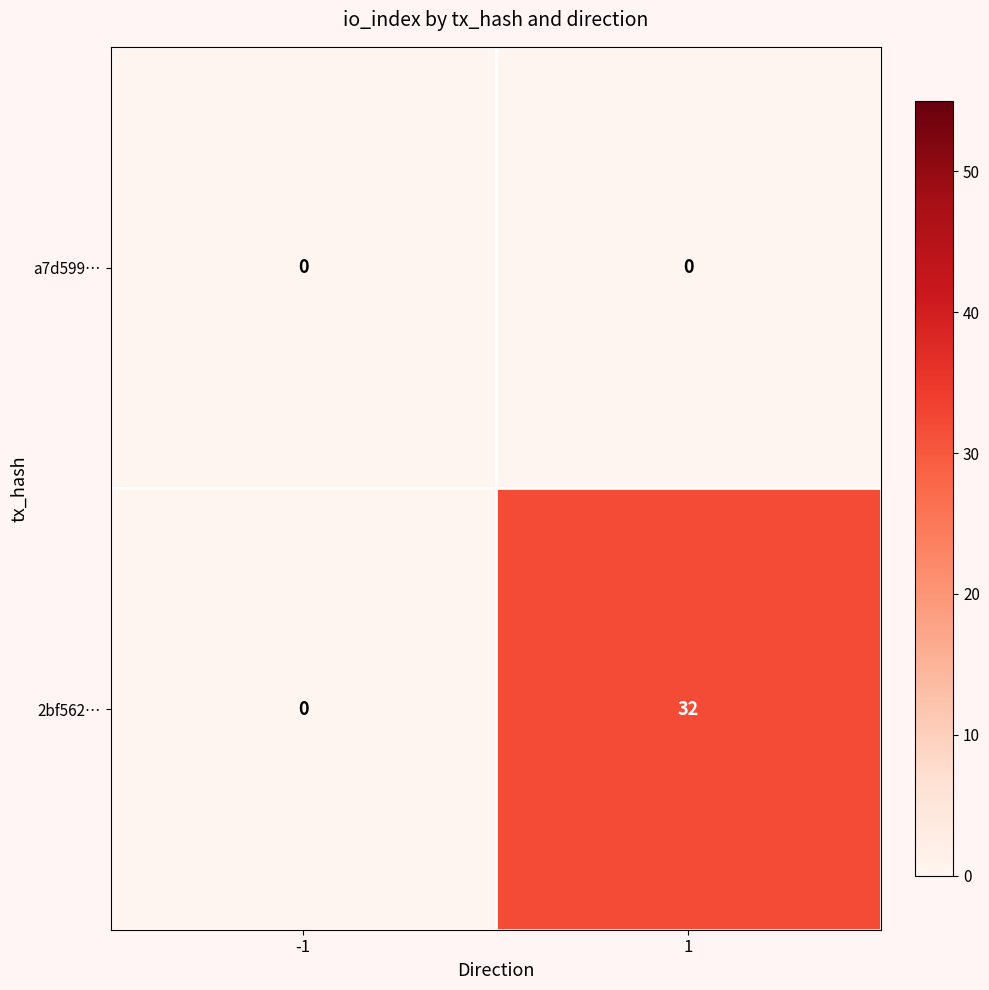

Which series has the largest range (max minus min)?

2bf562…